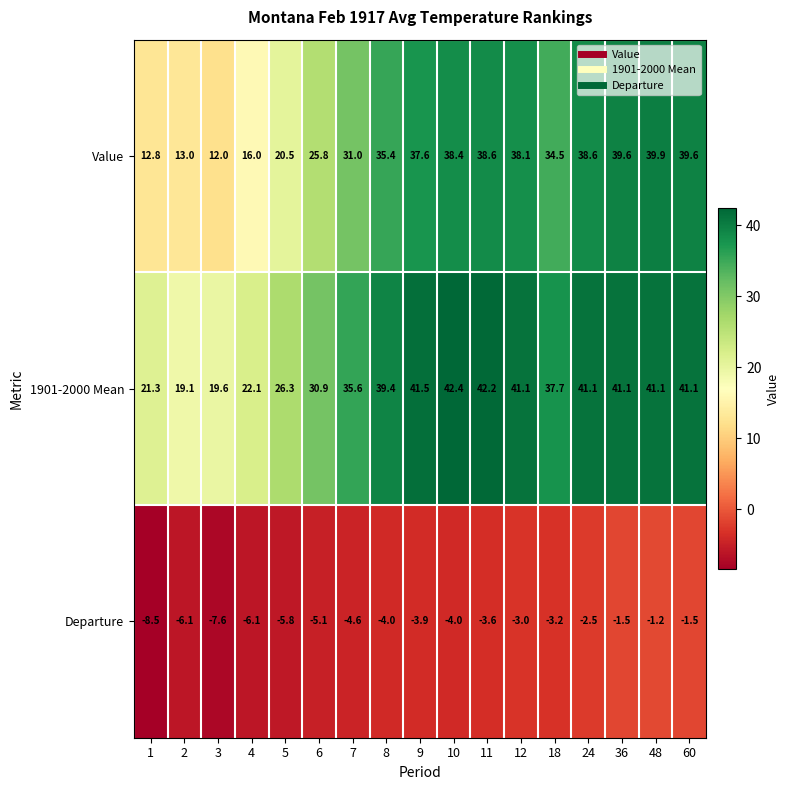

Is the value of 1901-2000 Mean at 1 greater than the value of Value at 36?

No